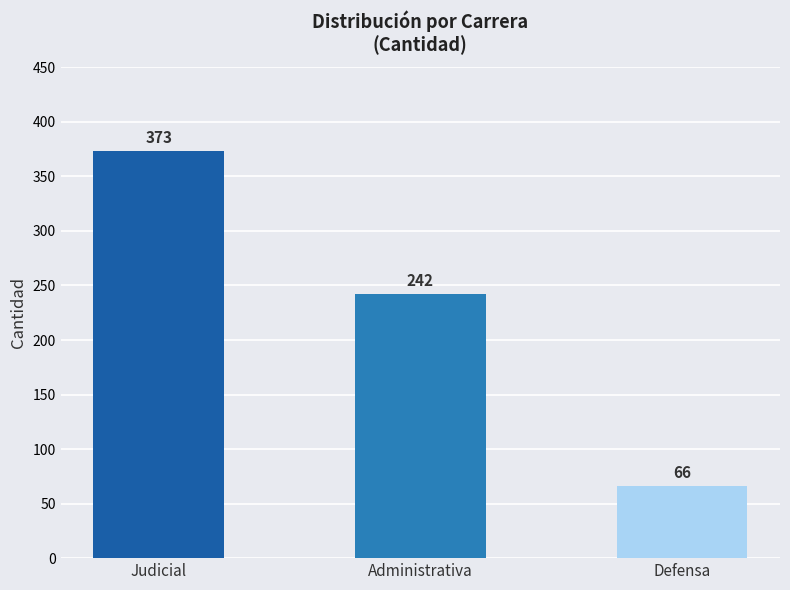

Is it true that the value at Defensa is 66?

True